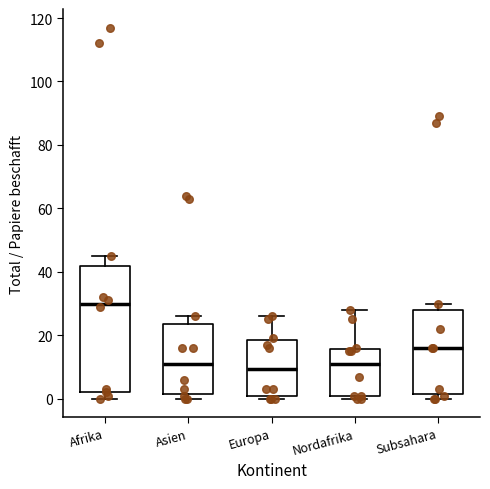

Where does the upper whisker of the box for Asien end on the y-axis? The values are not printed on the chart, so give them approximately, as read against the axis.

26